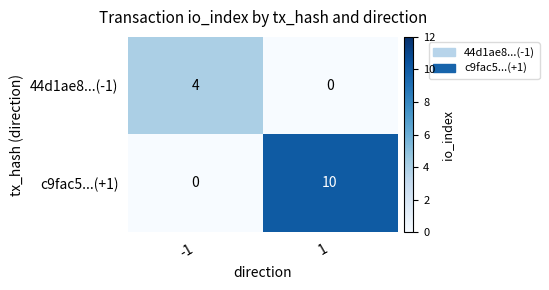

Read the 44d1ae8...(-1) value at -1.

4